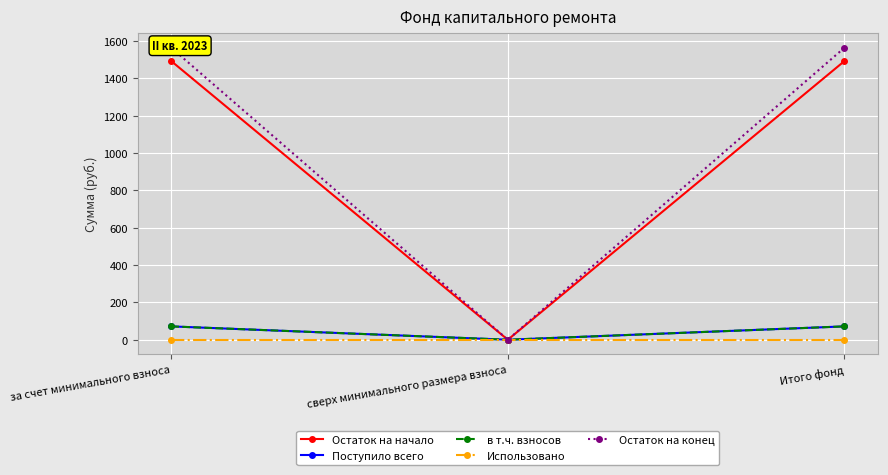

How many lines are shown in the chart?

5